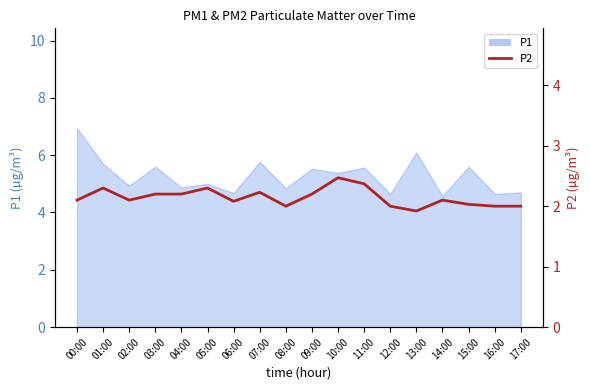

What is the label of the 12th point from the left?

11:00